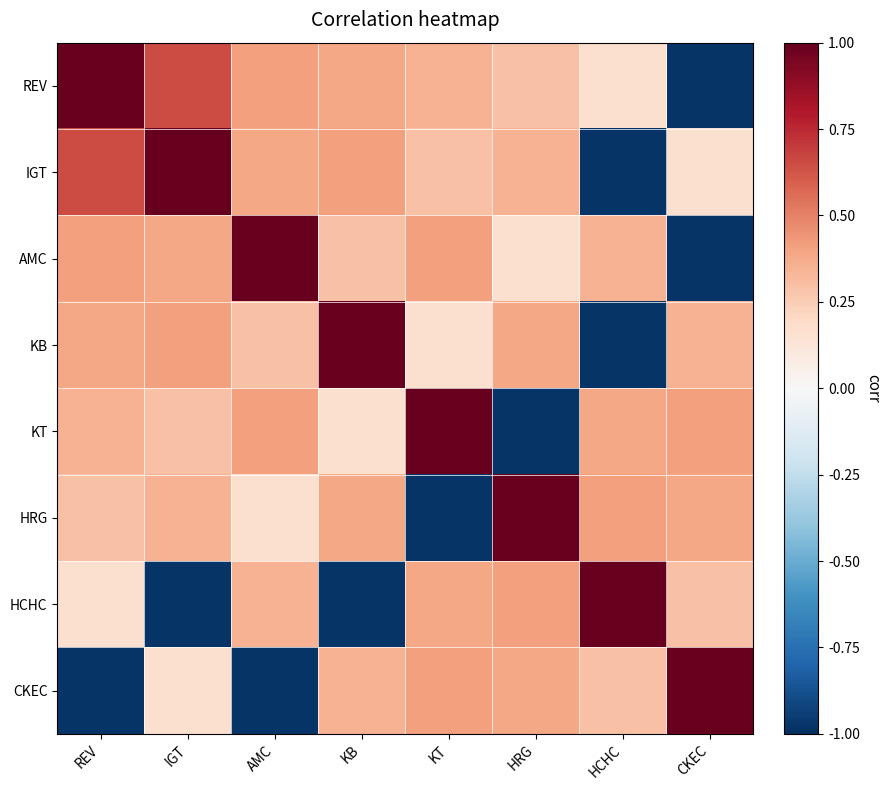

What is the total value across all series at HRG?

2.0